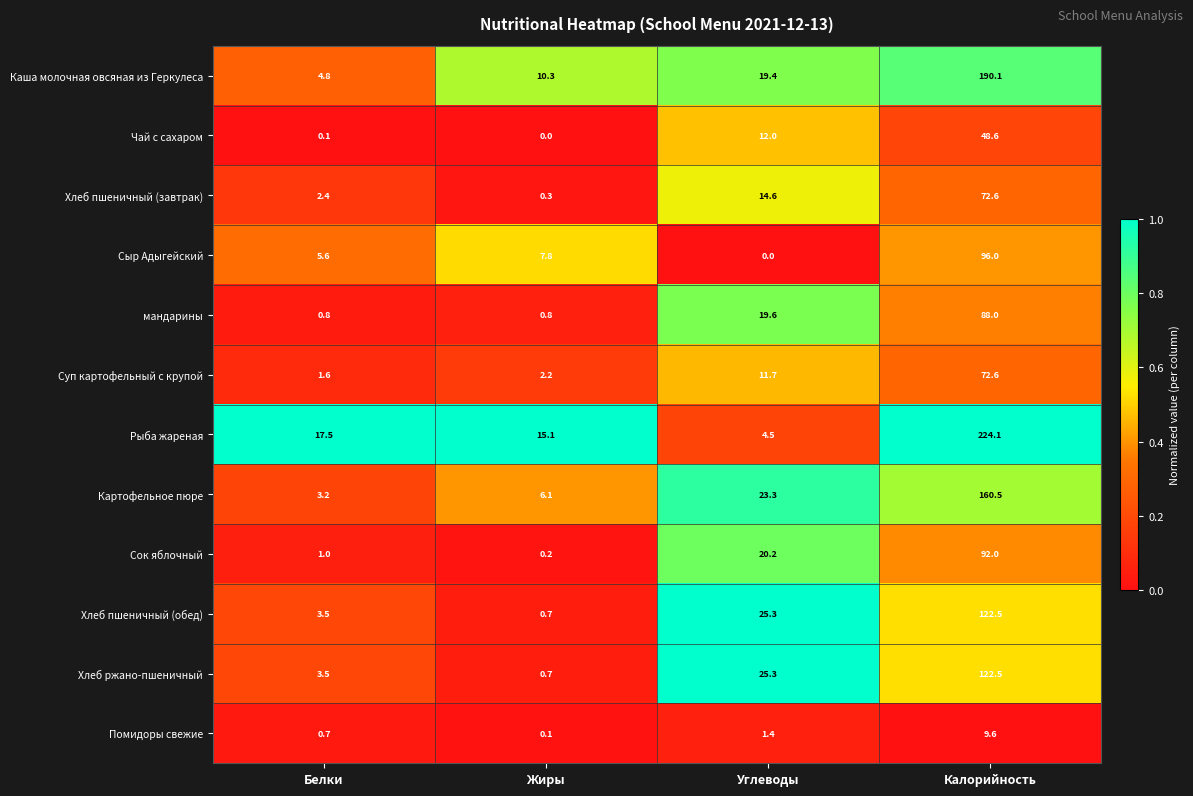

What is the maximum value shown in the chart?

224.1